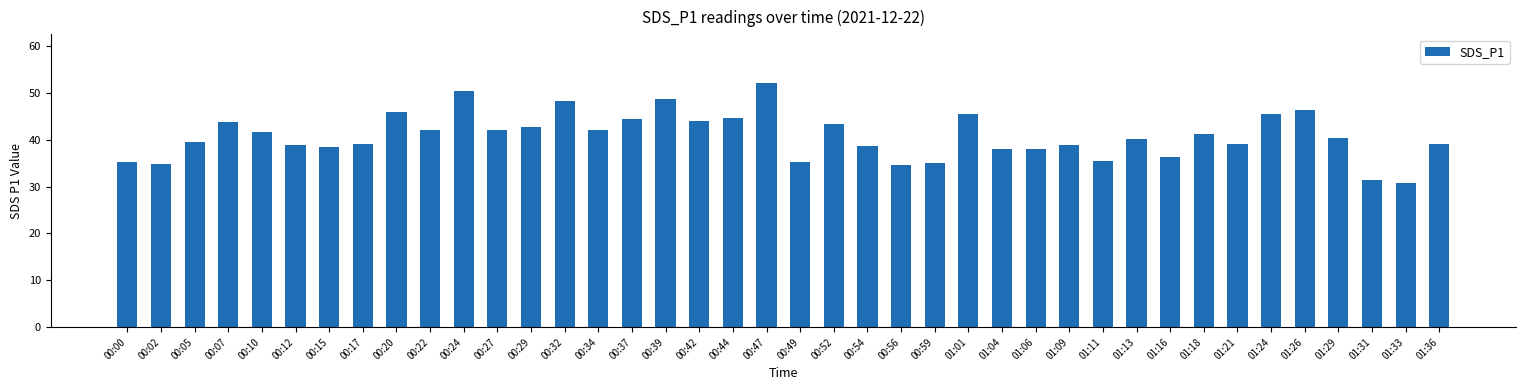

How many distinct data groups are displayed?

1